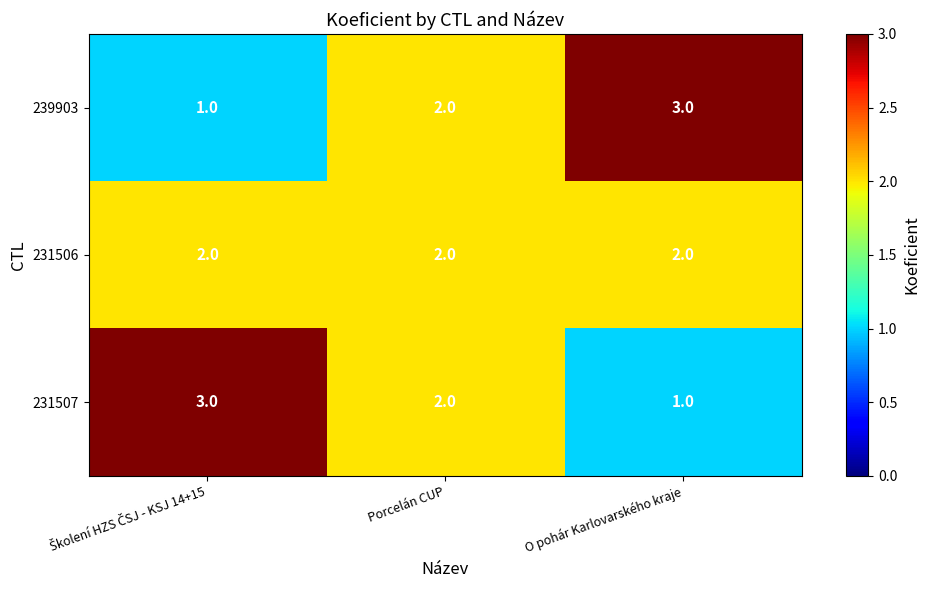

Reading right to left, list all the values displayed in this chart.

239903: 3	2	1
231506: 2	2	2
231507: 1	2	3